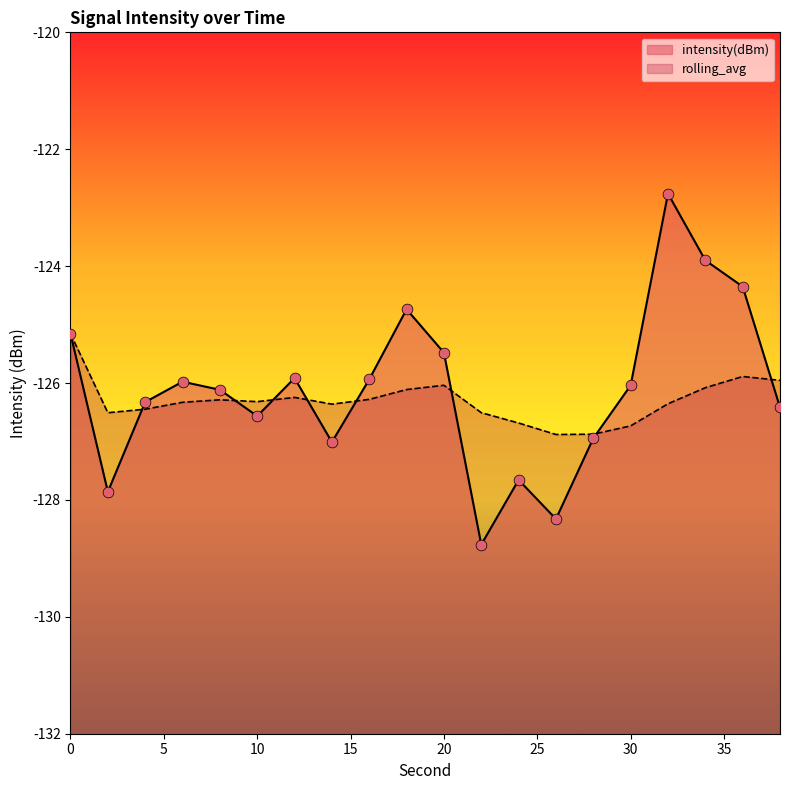

At how many categories does at least one series exceed -126?

10